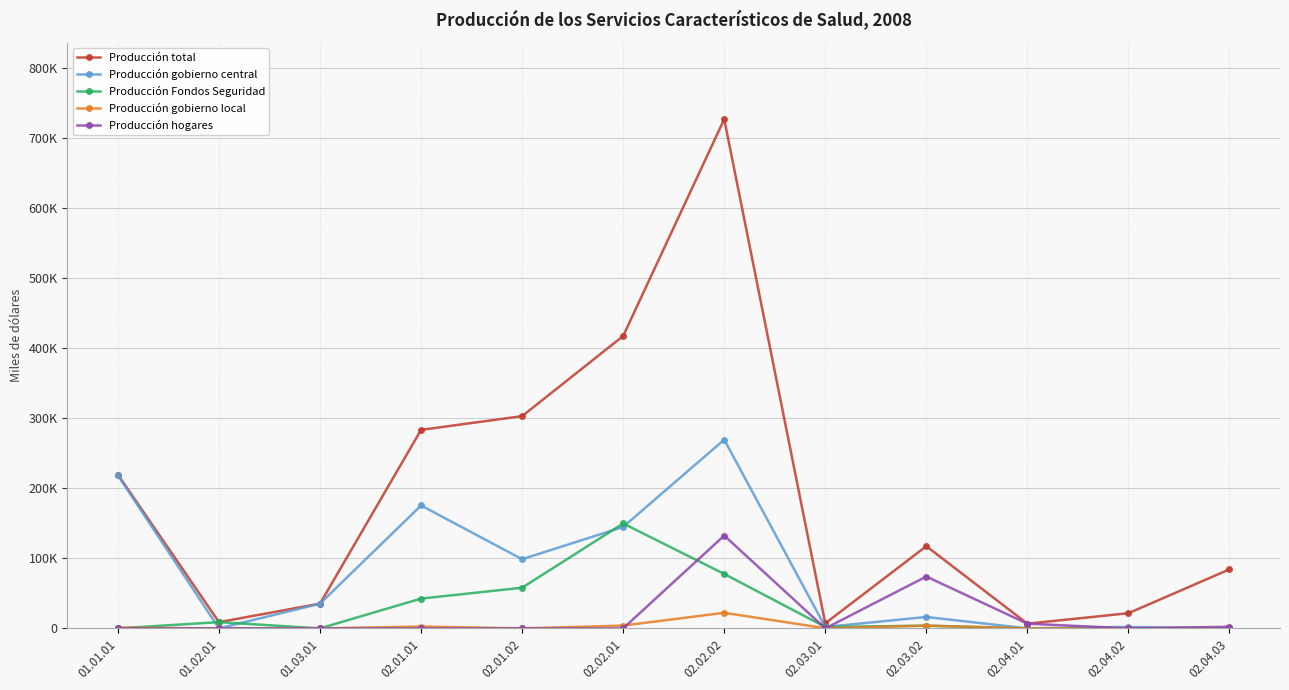

The value of Producción Fondos Seguridad at 02.02.02 is 77732. True or false?

True